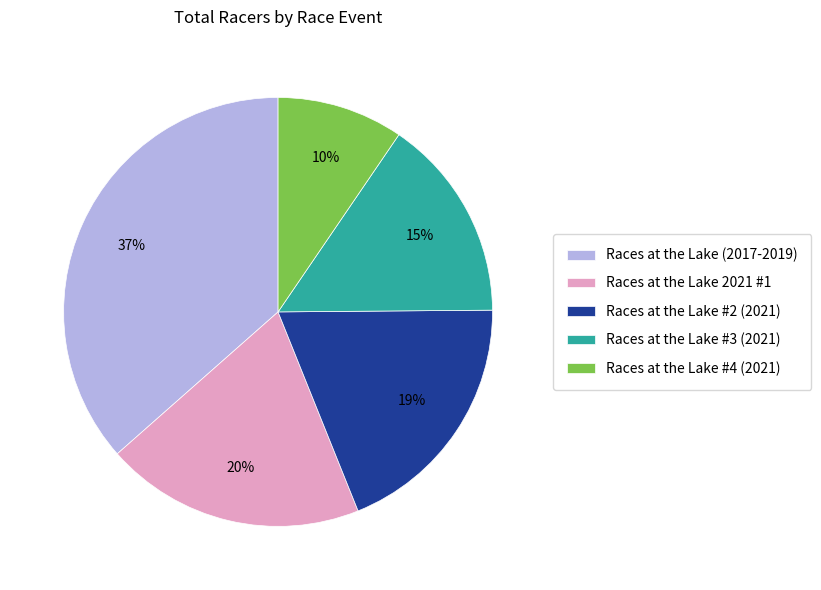

Which slice is the largest?

Races at the Lake (2017-2019)